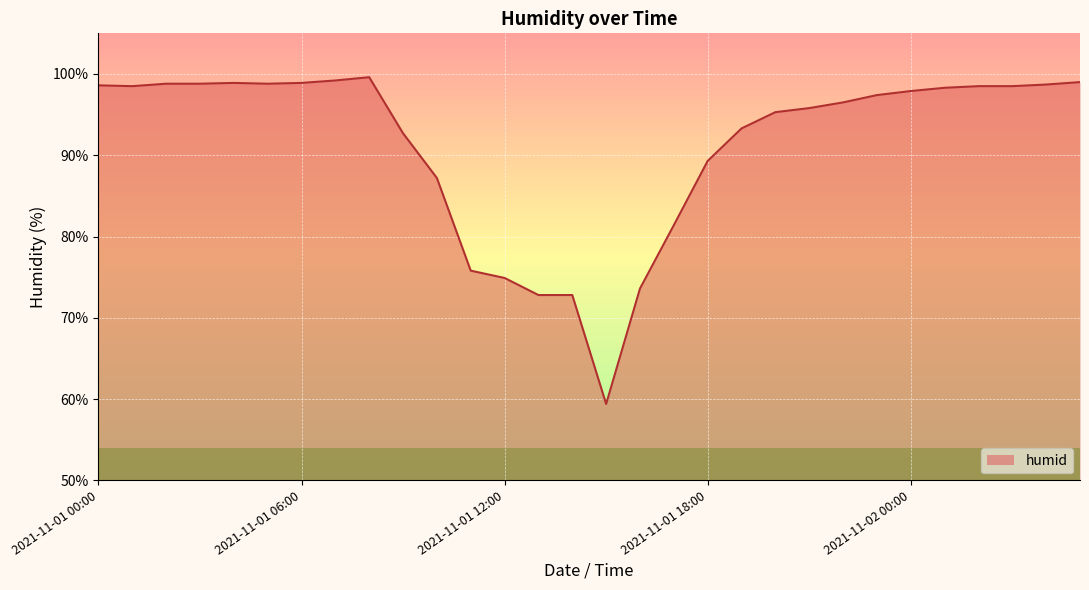

How many lines are shown in the chart?

1